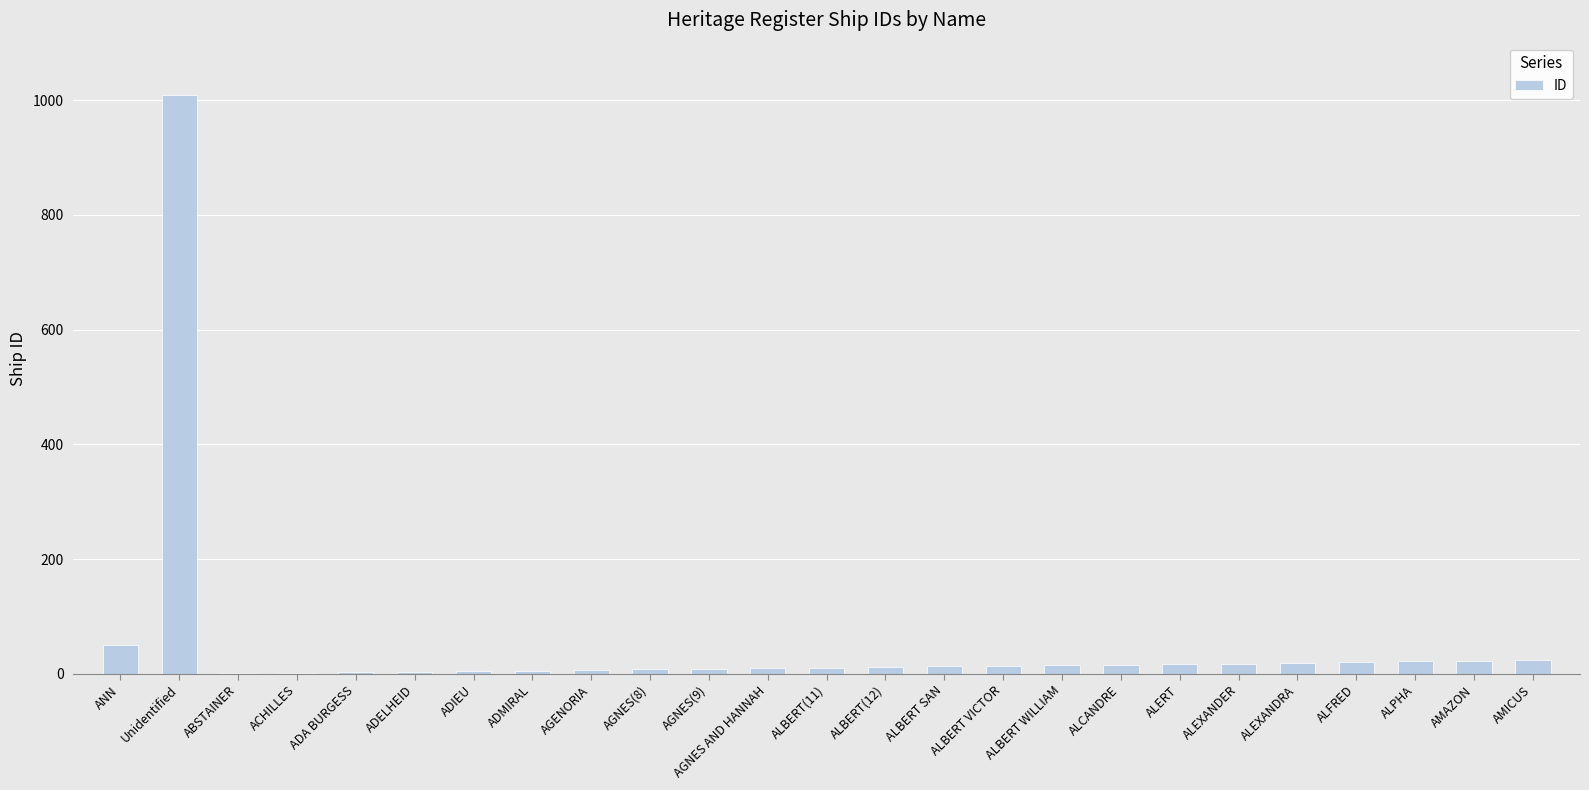

How many data points does each series have?

25